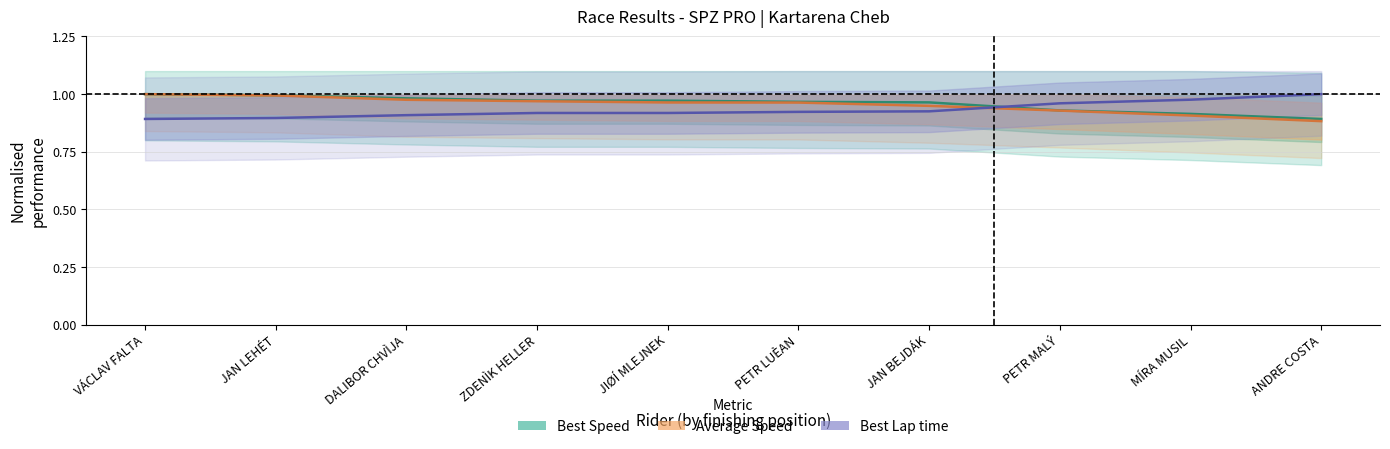

True or false: Average Speed has more than 0 points higher than both neighbors.

False